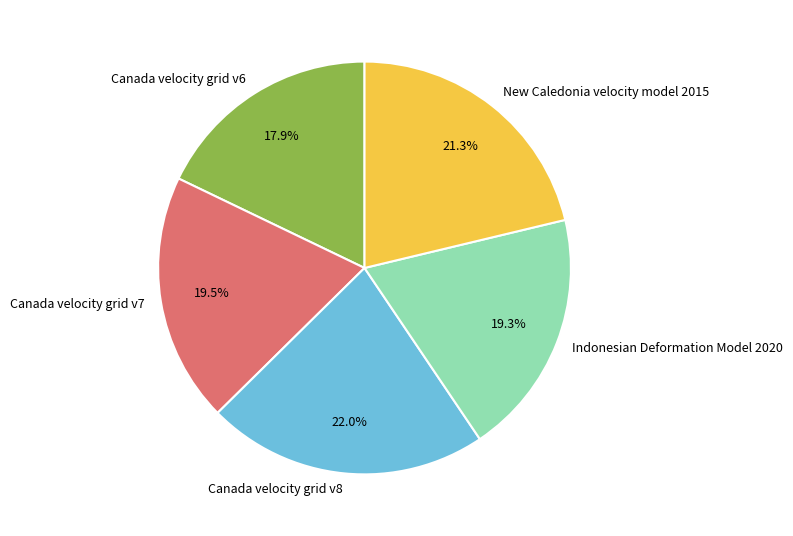

What is the ratio of the value at Canada velocity grid v6 to the value at New Caledonia velocity model 2015?

0.8